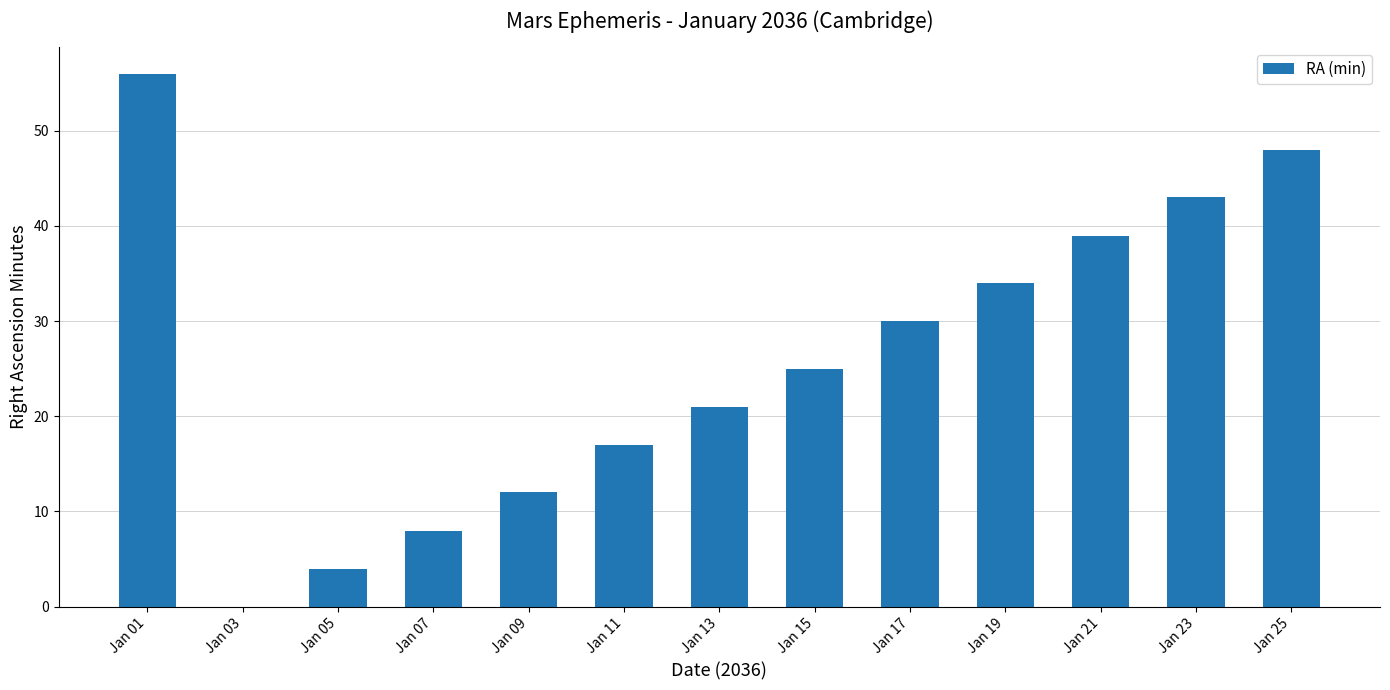

Reading left to right, list all the values displayed in this chart.

56	0	4	8	12	17	21	25	30	34	39	43	48